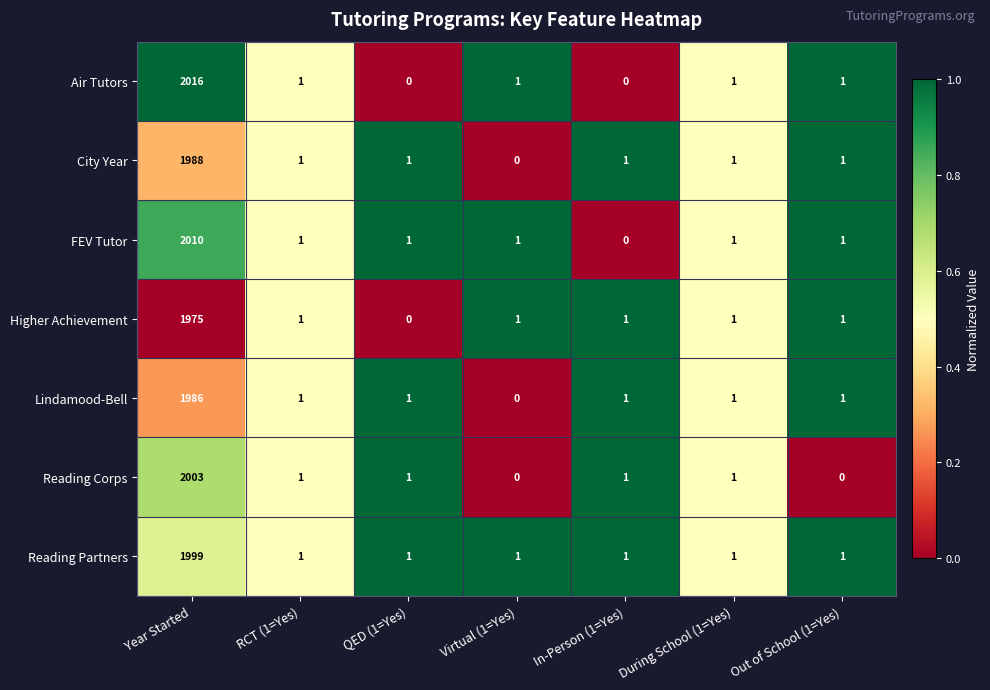

What is the maximum value shown in the chart?

2016